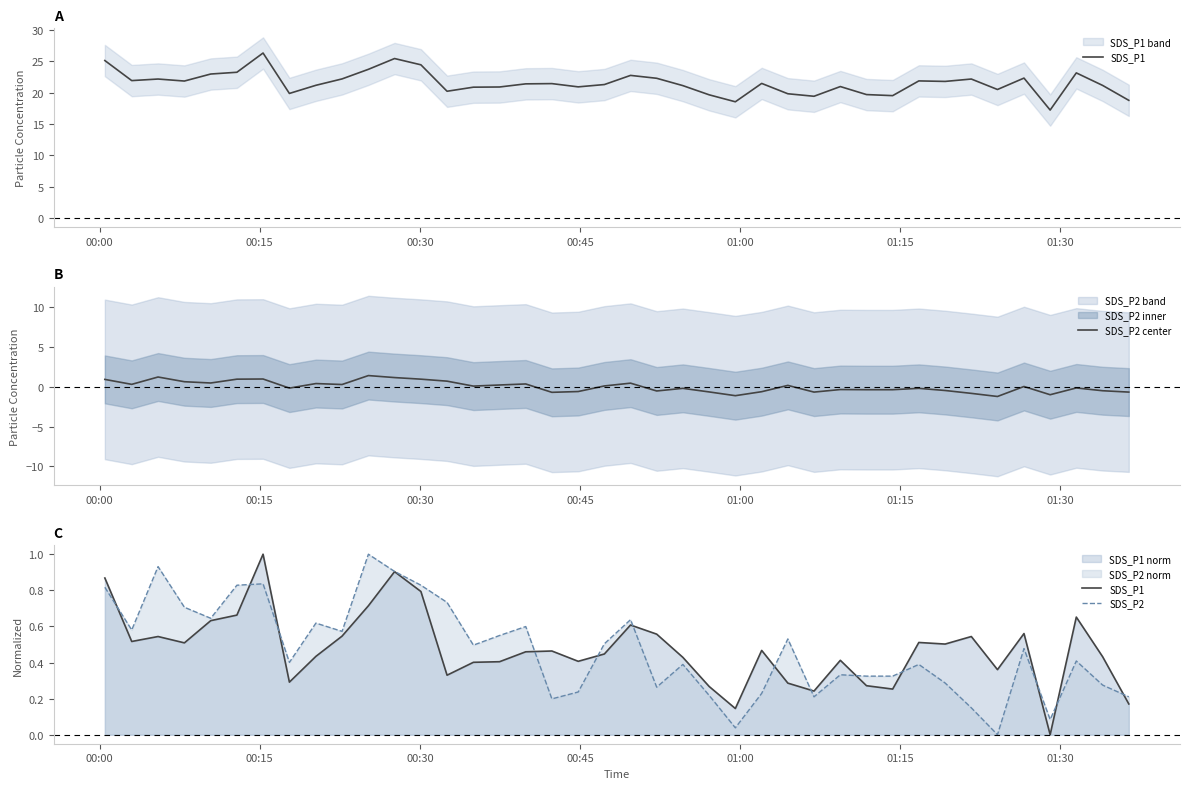

True or false: SDS_P2 and SDS_P1 cross at least once.

True